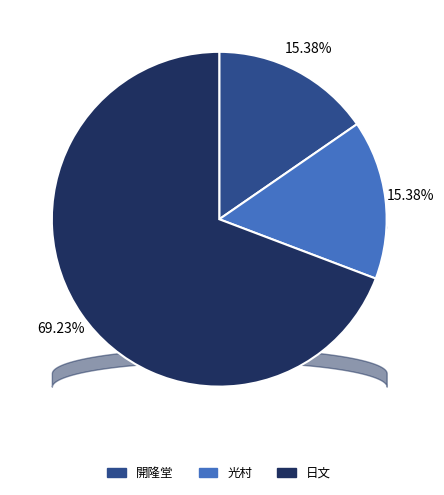

Does 光村 account for over 50% of the chart?

No